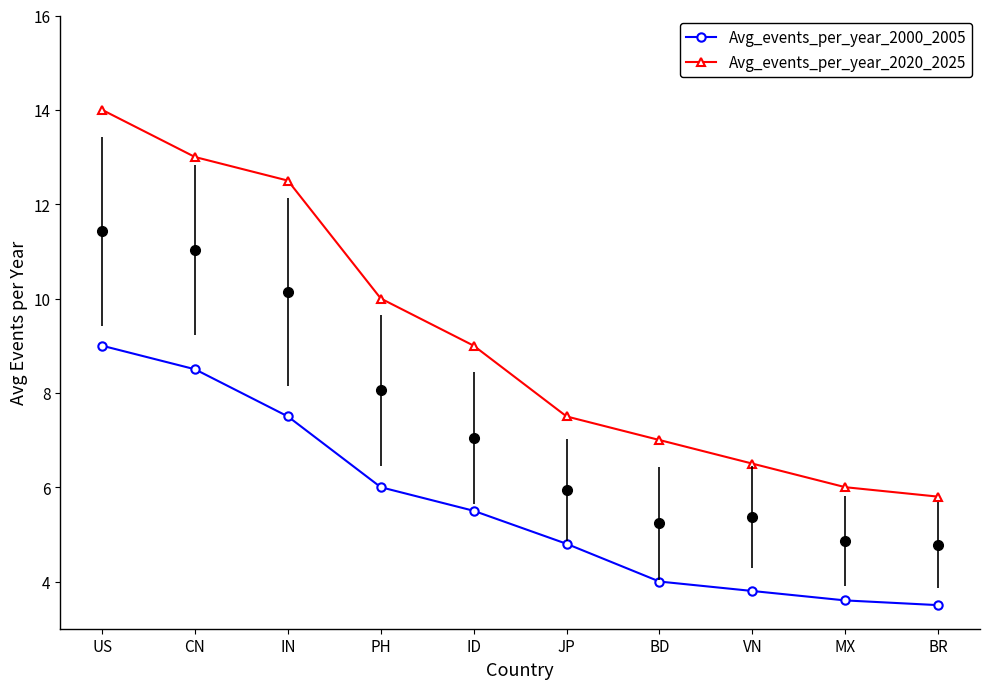

What is the smallest value displayed?

3.5